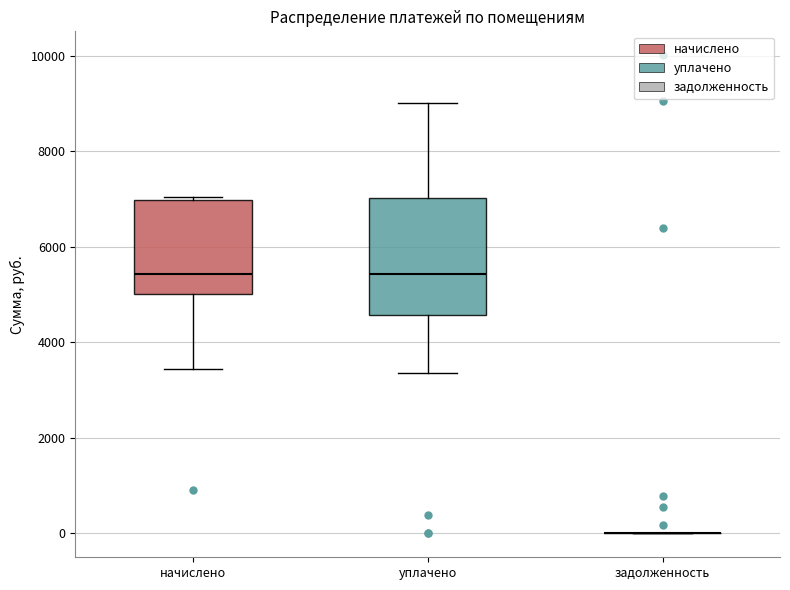

Reading left to right, read every box against the y-axis: the position of its median line, the range the box covers, and the ends of its whiskers. The values are not printed on the chart, so give them approximately, as read against the axis.

начислено: median 5400, box 5000 to 7000, whiskers 3400 to 7000 (just above the box's upper edge)
уплачено: median 5400, box 4600 to 7000, whiskers 3400 to 9000
задолженность: box collapsed to a line at 0, whiskers 0 to 0